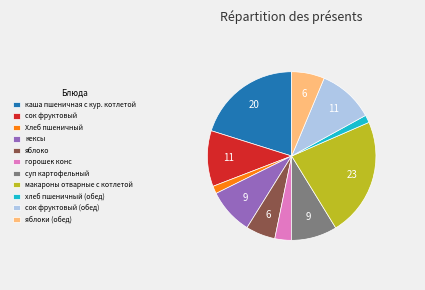

True or false: хлеб пшеничный (обед) accounts for 1% of the total.

True